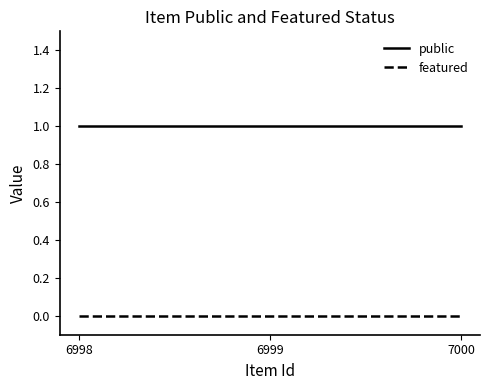

Which series has the largest total across all categories?

public